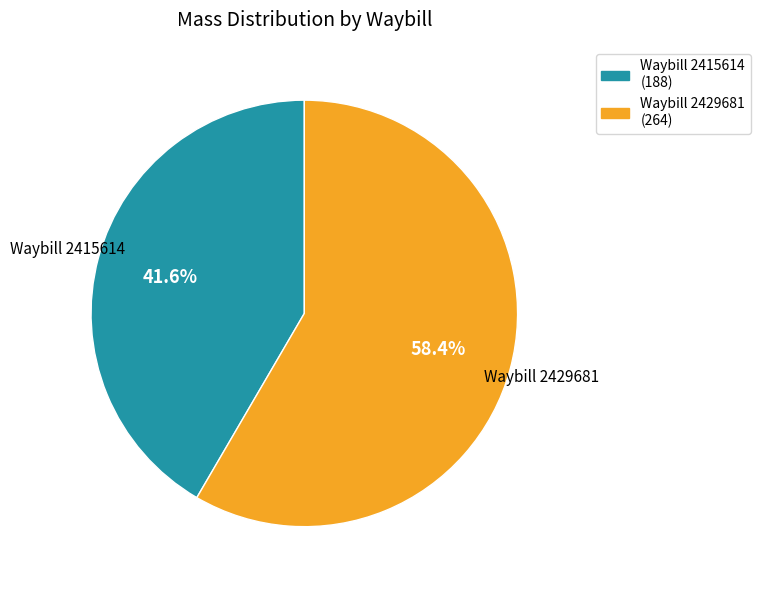

What is the total percentage of Waybill 2429681 (264) and Waybill 2415614 (188)?

100.0%